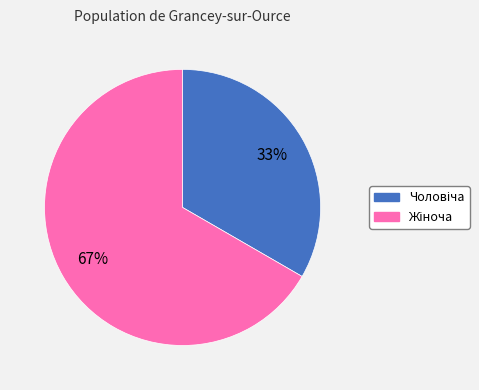

To the nearest percent, what is the average slice percentage?

50%